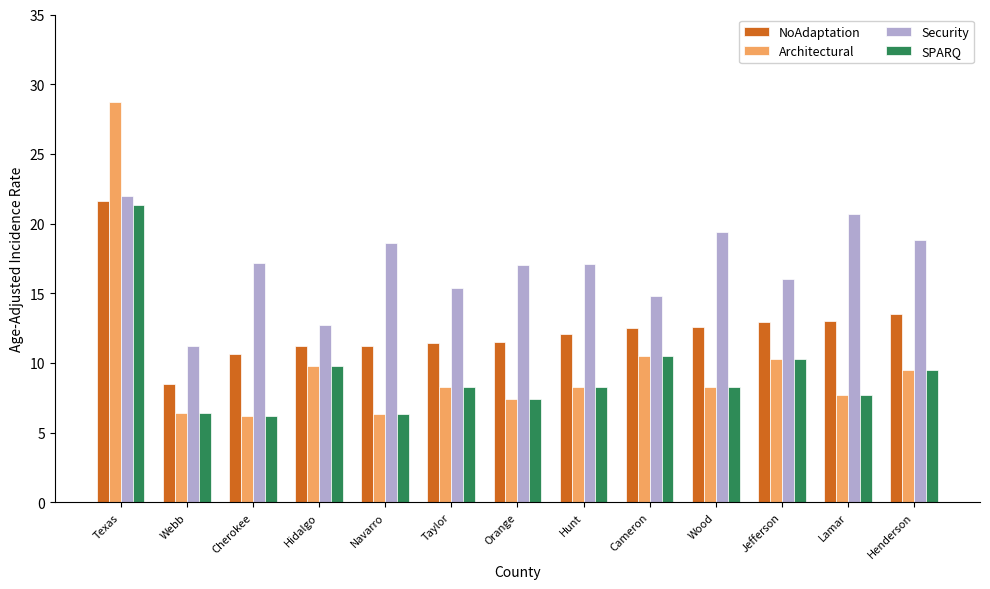

What is the difference between the maximum and minimum values in the Architectural series?

22.5